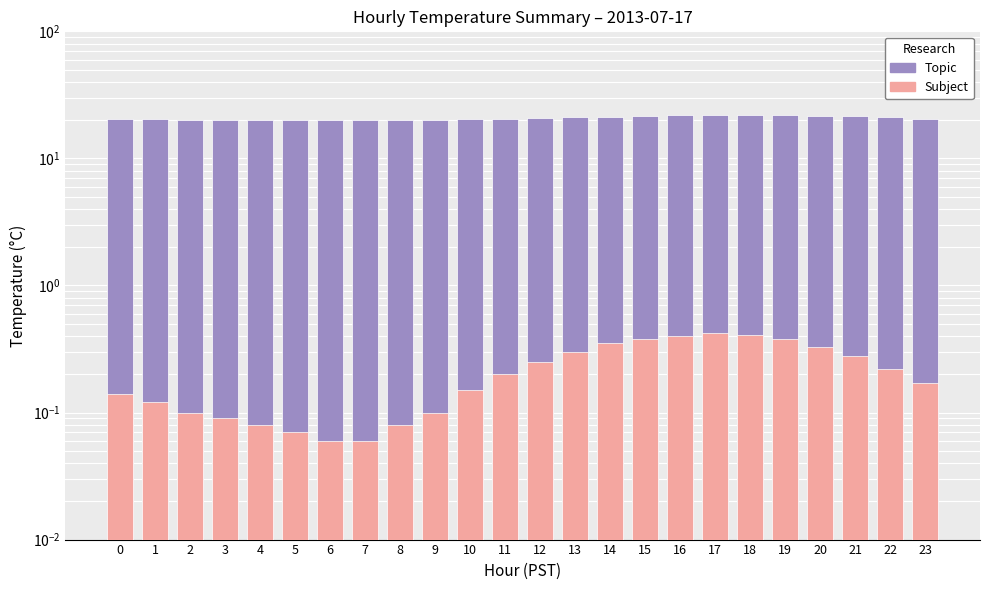

Rank the categories by Topic value from highest to lowest.

18, 17, 19, 16, 20, 15, 21, 14, 13, 22, 12, 23, 11, 0, 10, 1, 2, 3, 9, 4, 5, 8, 6, 7